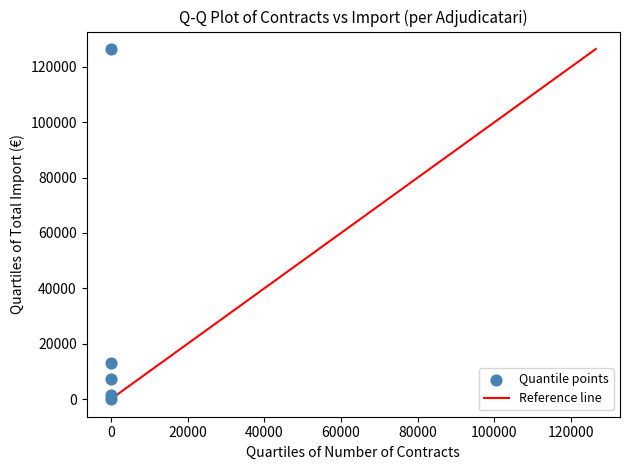

What Y value in the scatter plot is closest to 63212?

13074.2